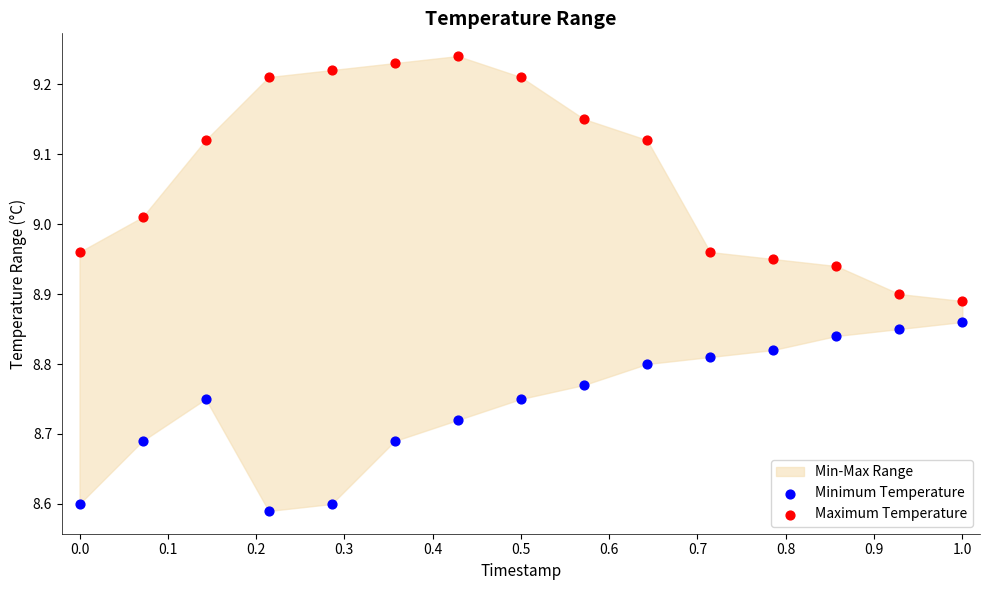

Across all data points, what is the range of X values (max minus min)?

1.0